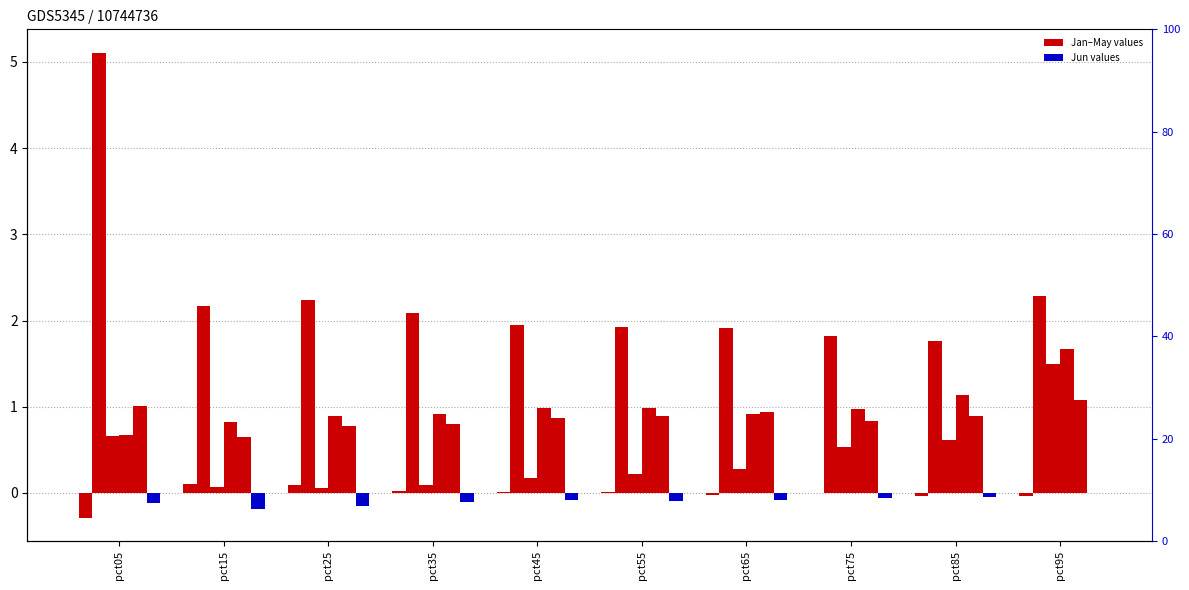

Does the chart contain stacked bars?

No